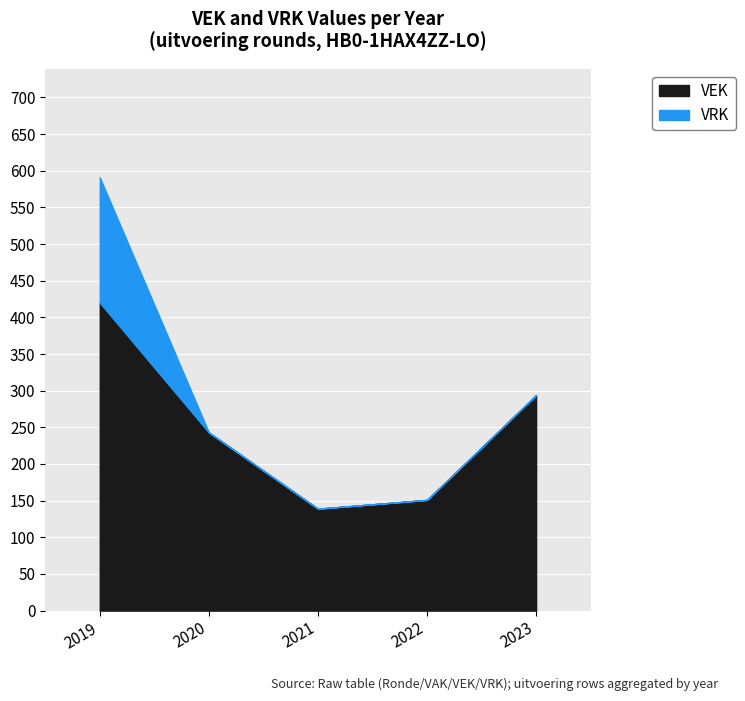

What is the change in value from 2019 to 2023?

-126